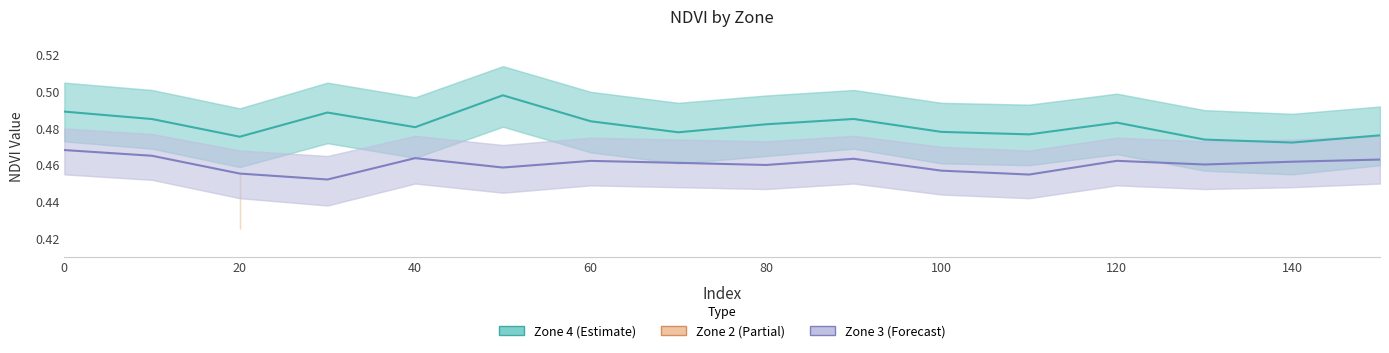

True or false: Zone 4 (Estimate) and Zone 3 (Forecast) intersect in this chart.

False